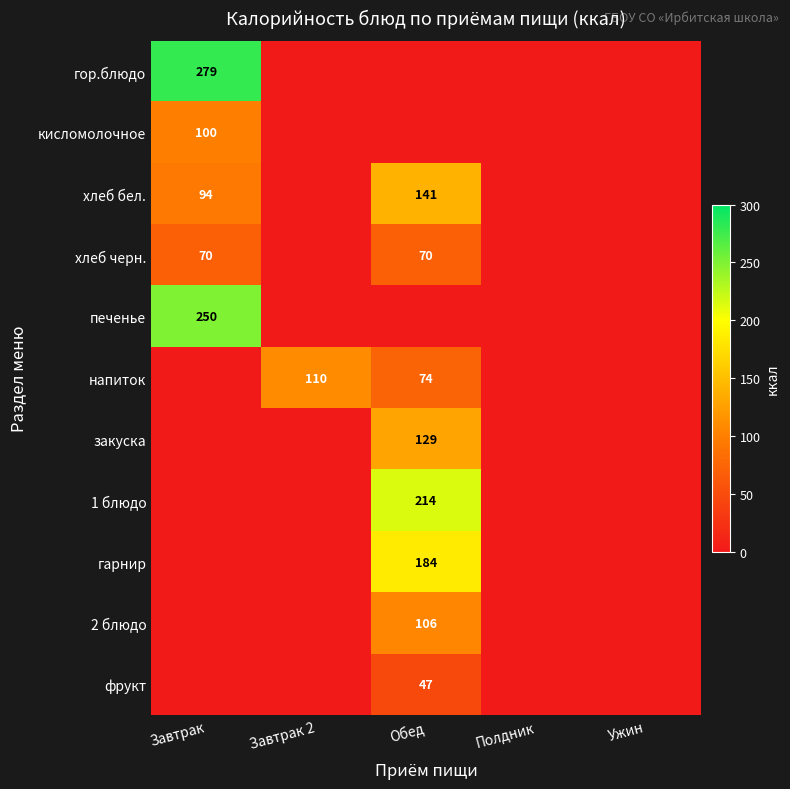

The value of гор.блюдо at Завтрак is 279. True or false?

True